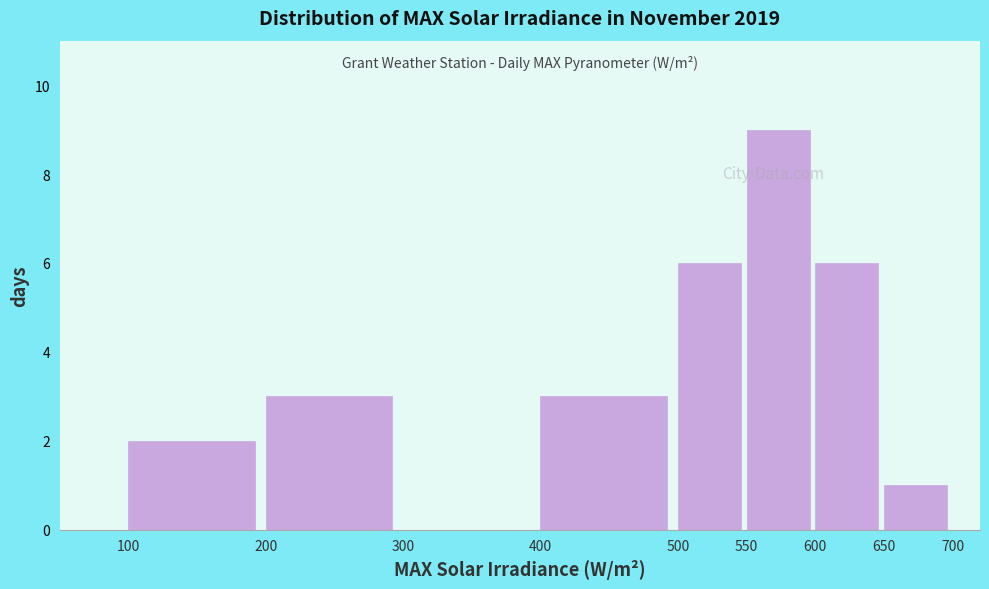

How tall is the bar that spans 200 to 300 on the x-axis? The values are not printed on the chart, so give them approximately, as read against the axis.

3